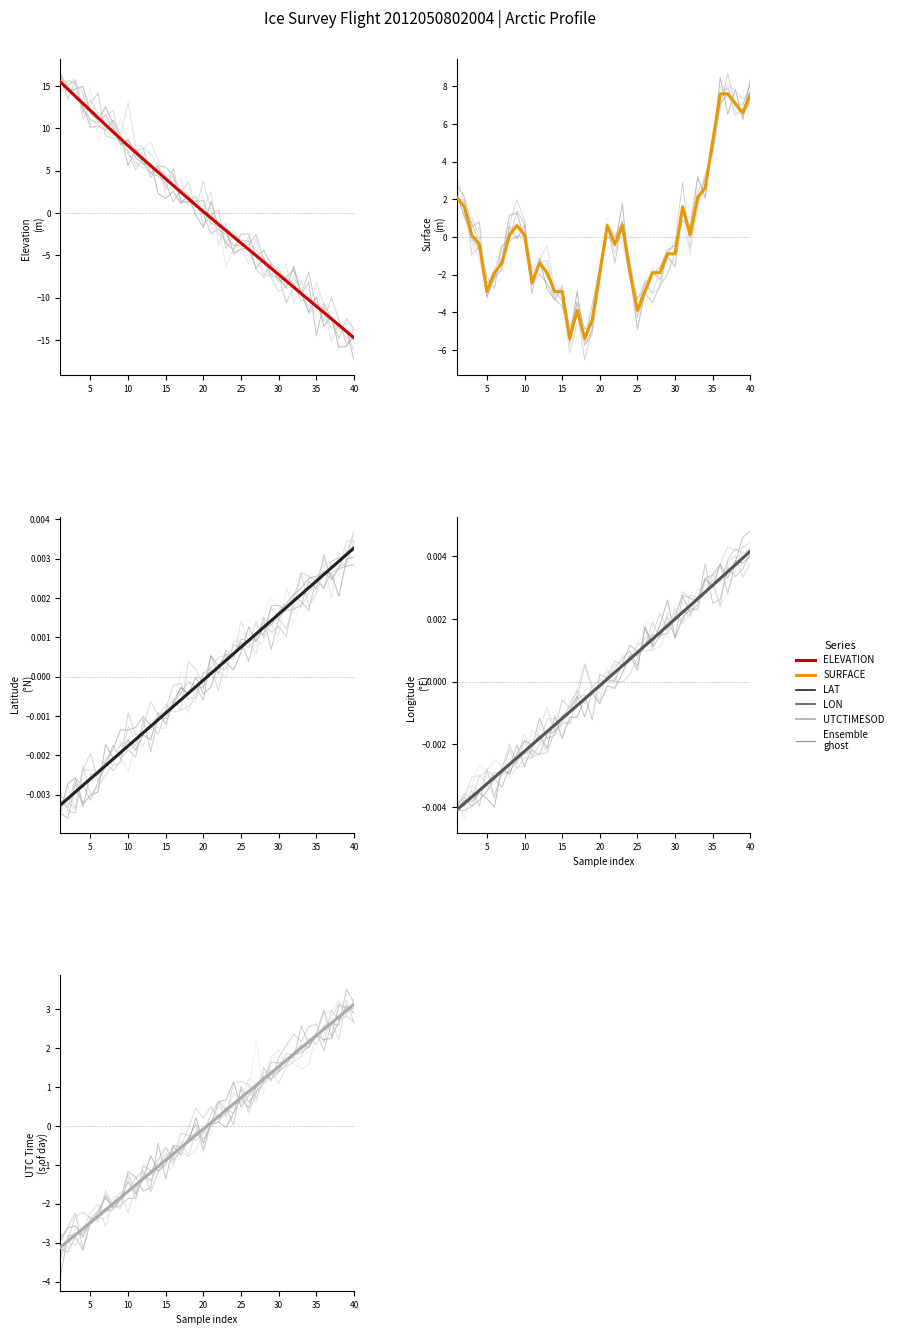

True or false: LON has more than 1 points higher than both neighbors.

False